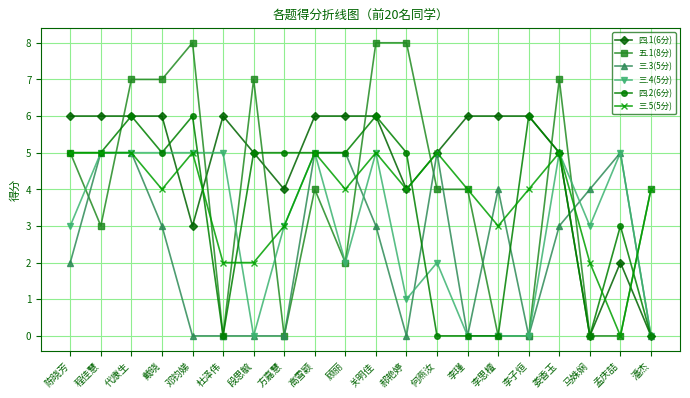

How many series are shown in this chart?

6